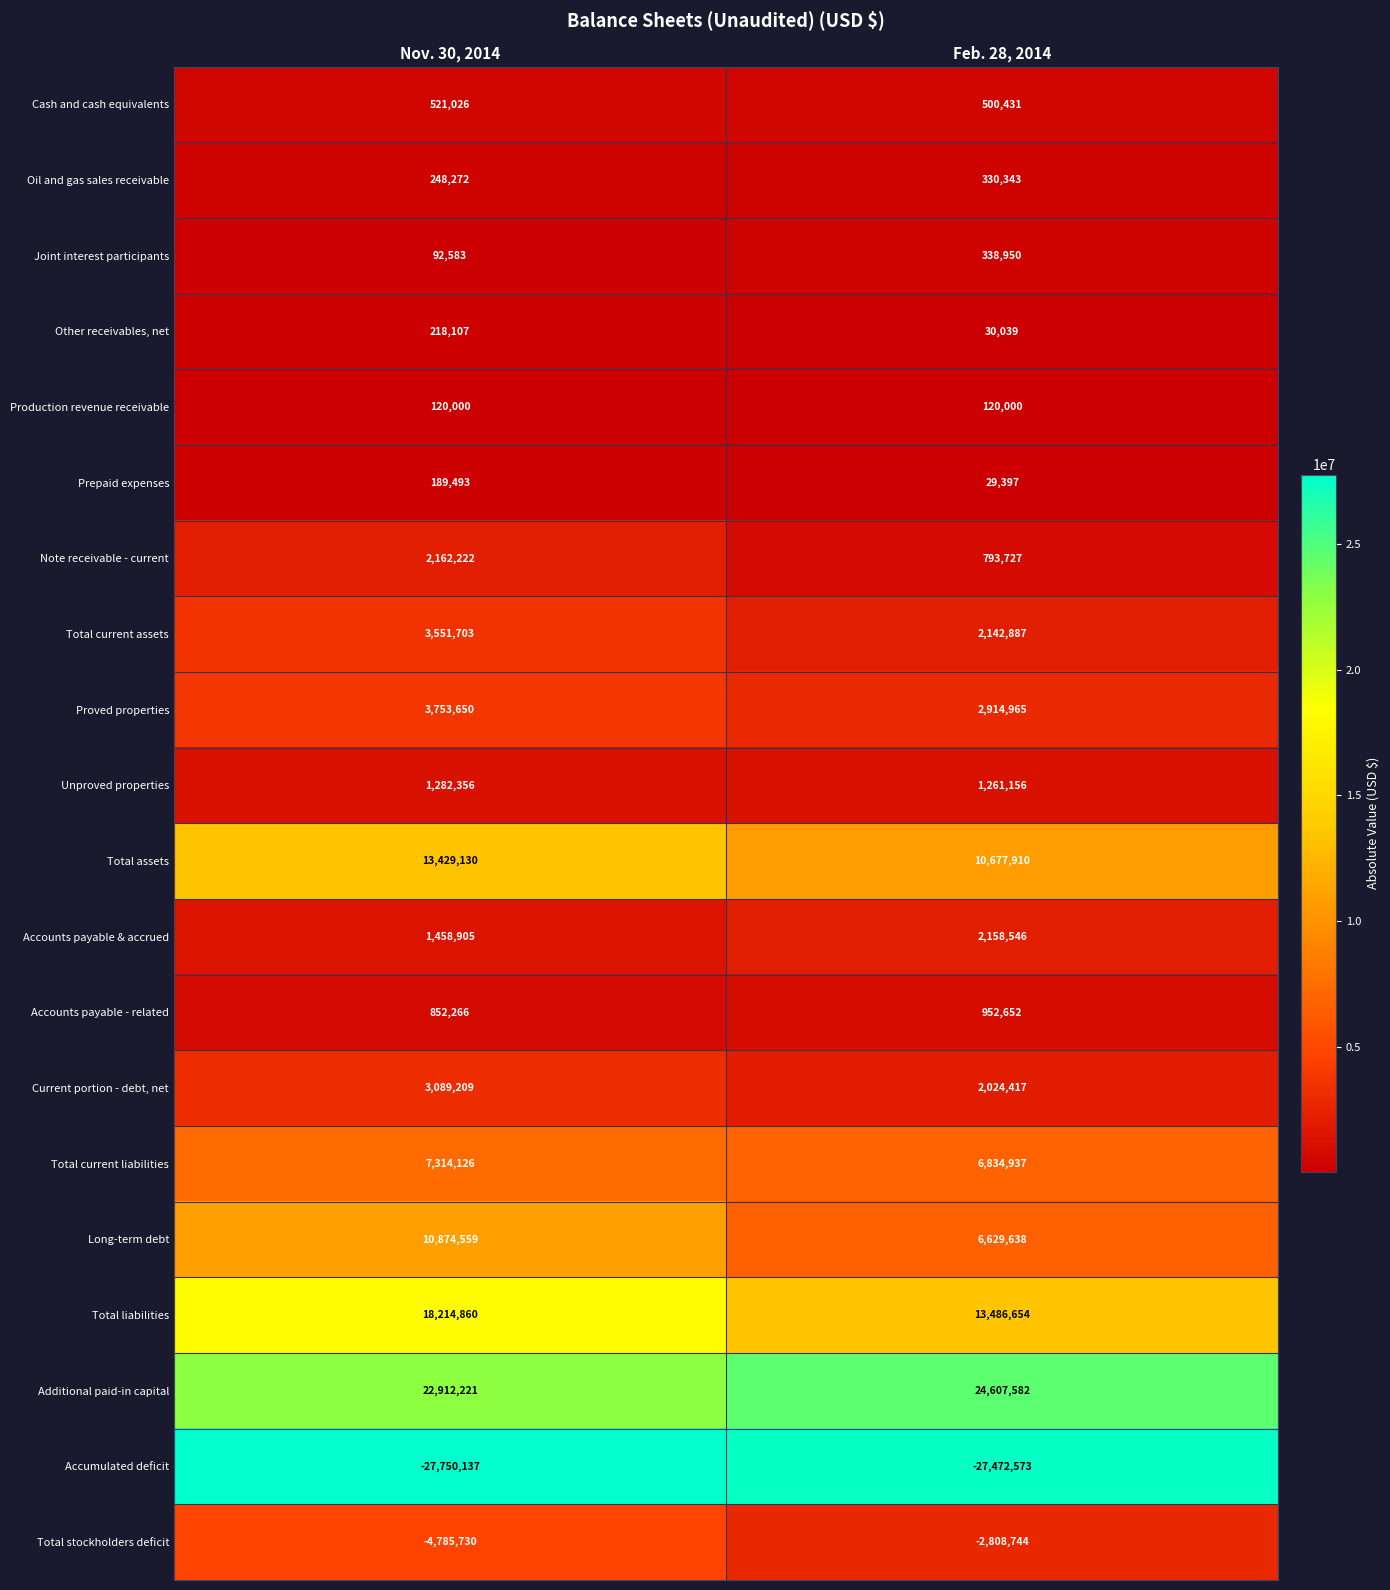

At Feb. 28, 2014, list the series in order from largest to smallest.

Additional paid-in capital, Total liabilities, Total assets, Total current liabilities, Long-term debt, Proved properties, Accounts payable & accrued, Total current assets, Current portion - debt, net, Unproved properties, Accounts payable - related, Note receivable - current, Cash and cash equivalents, Joint interest participants, Oil and gas sales receivable, Production revenue receivable, Other receivables, net, Prepaid expenses, Total stockholders deficit, Accumulated deficit